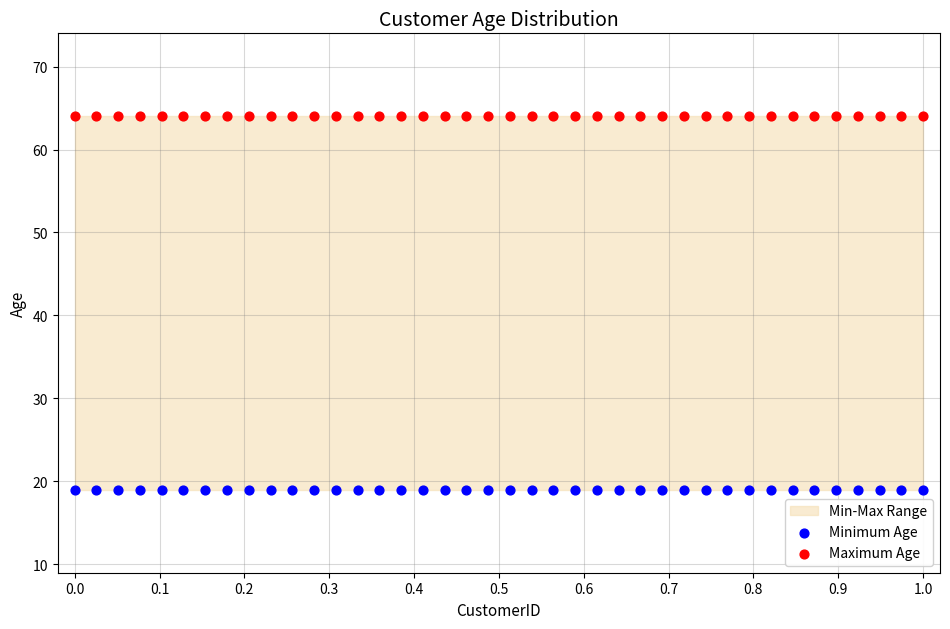

Which series reaches the minimum Y coordinate?

Minimum Age